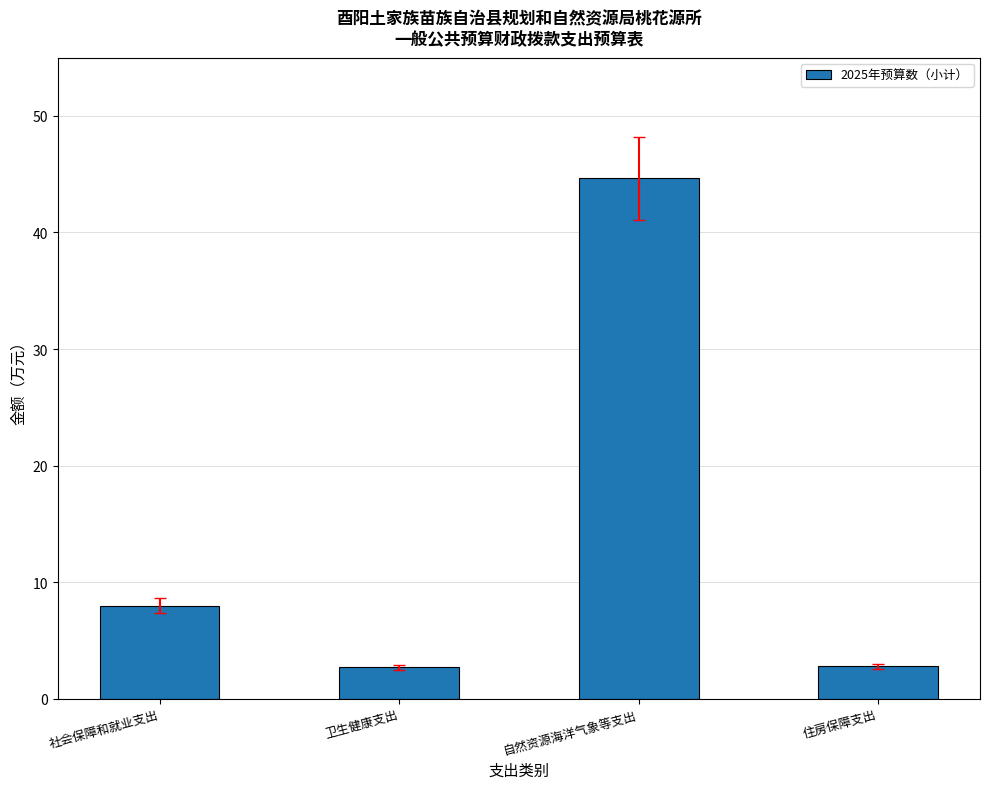

The chart shows a value of 13.5 at 社会保障和就业支出. True or false?

False